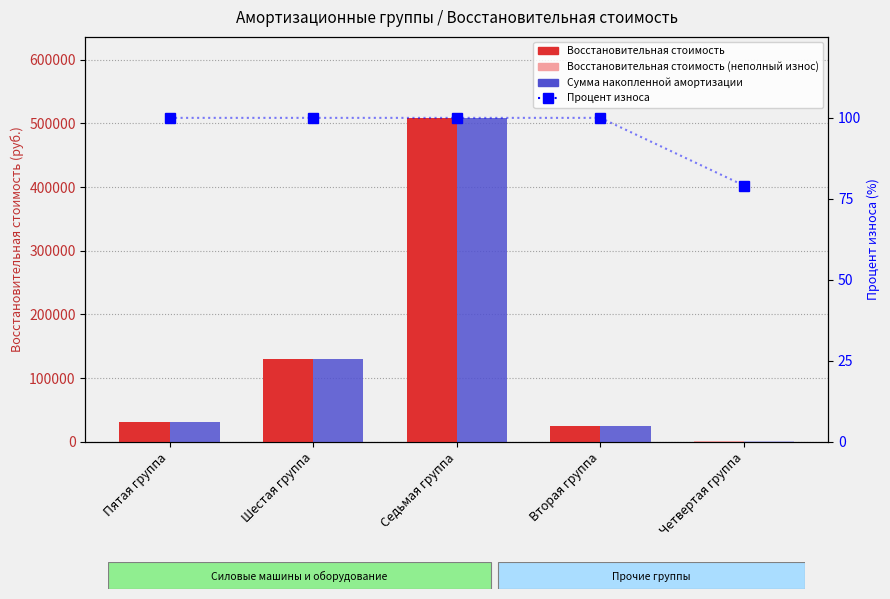

Which series has the largest total across all categories?

Восстановительная стоимость